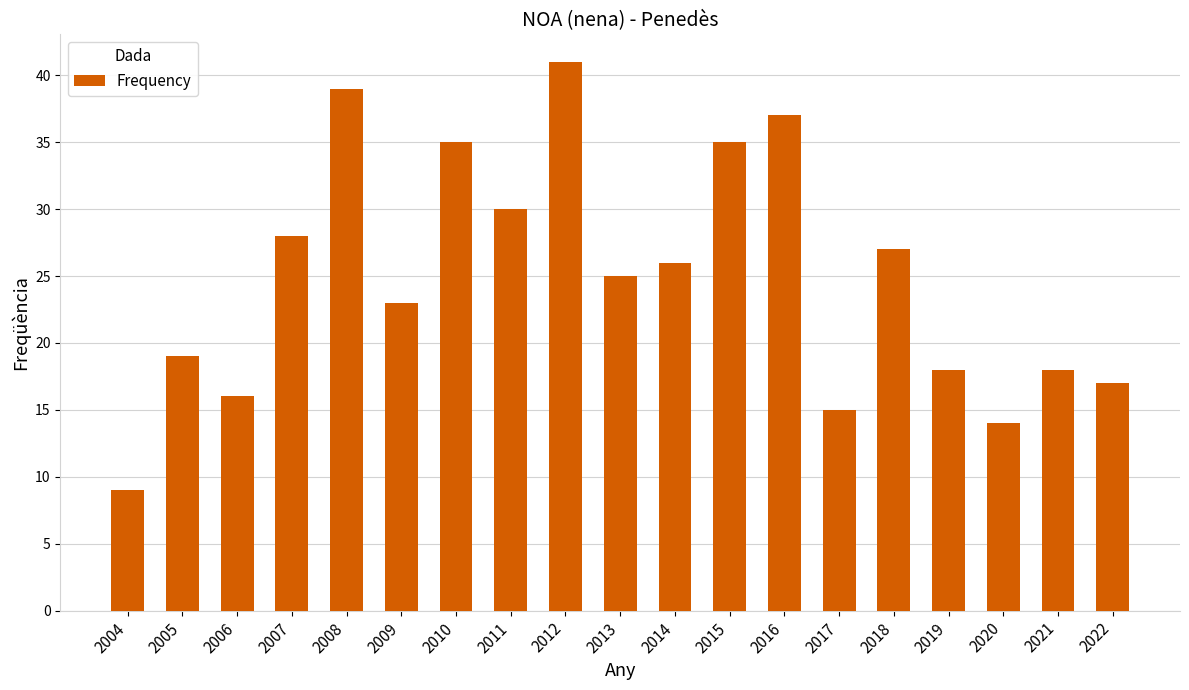

Reading left to right, list all the values displayed in this chart.

9	19	16	28	39	23	35	30	41	25	26	35	37	15	27	18	14	18	17